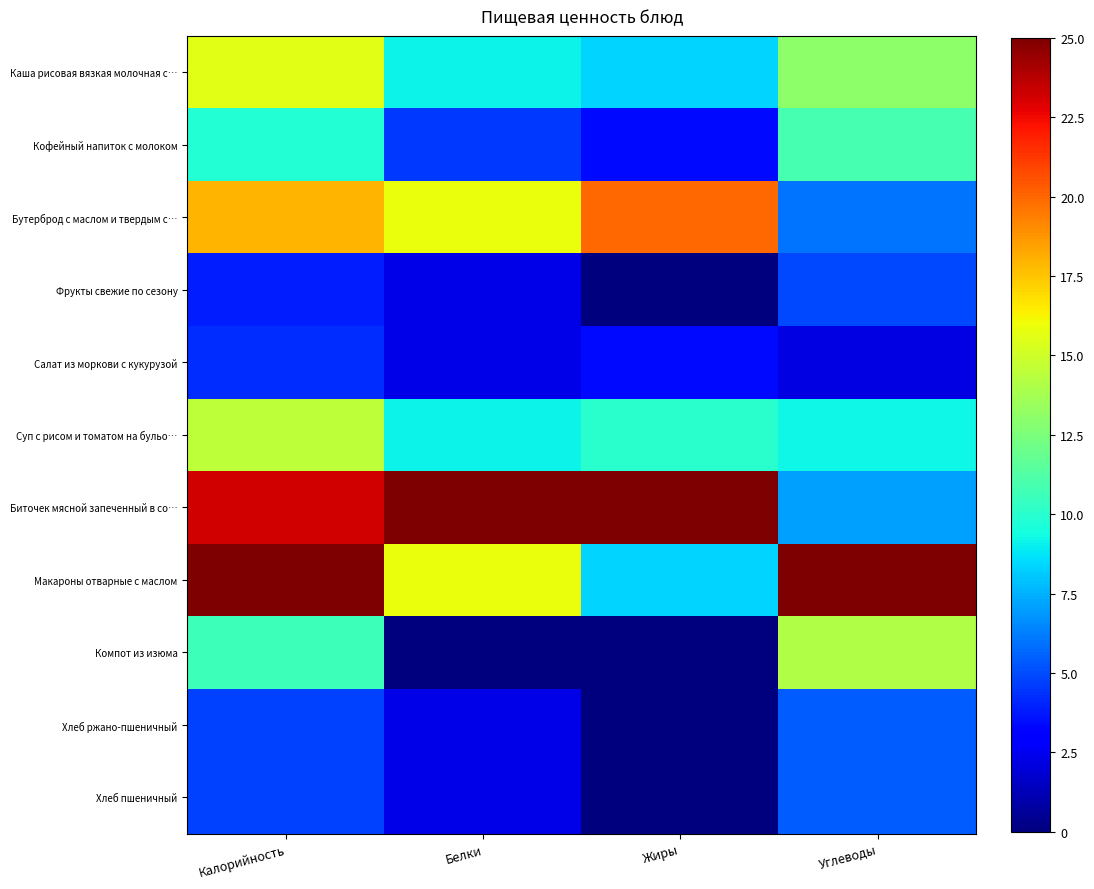

What is the total value across all series at Жиры?

78.3